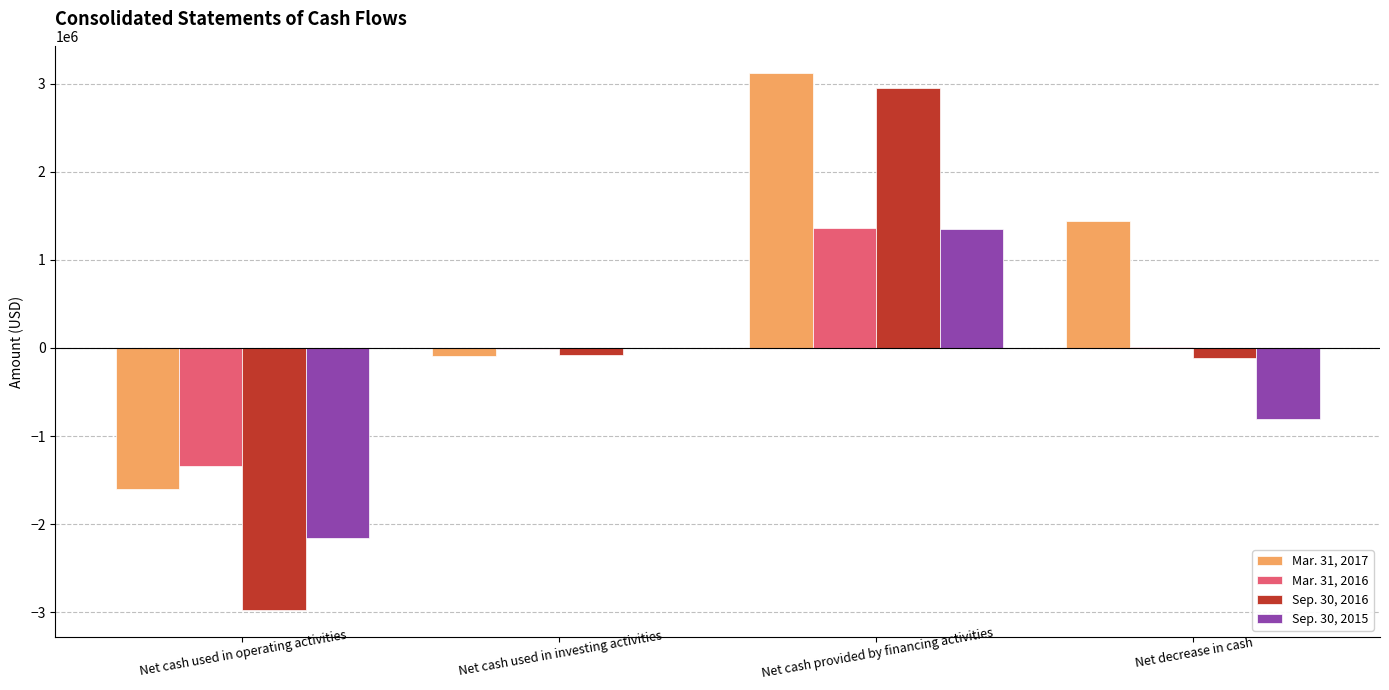

Count the number of categories in the chart.

4